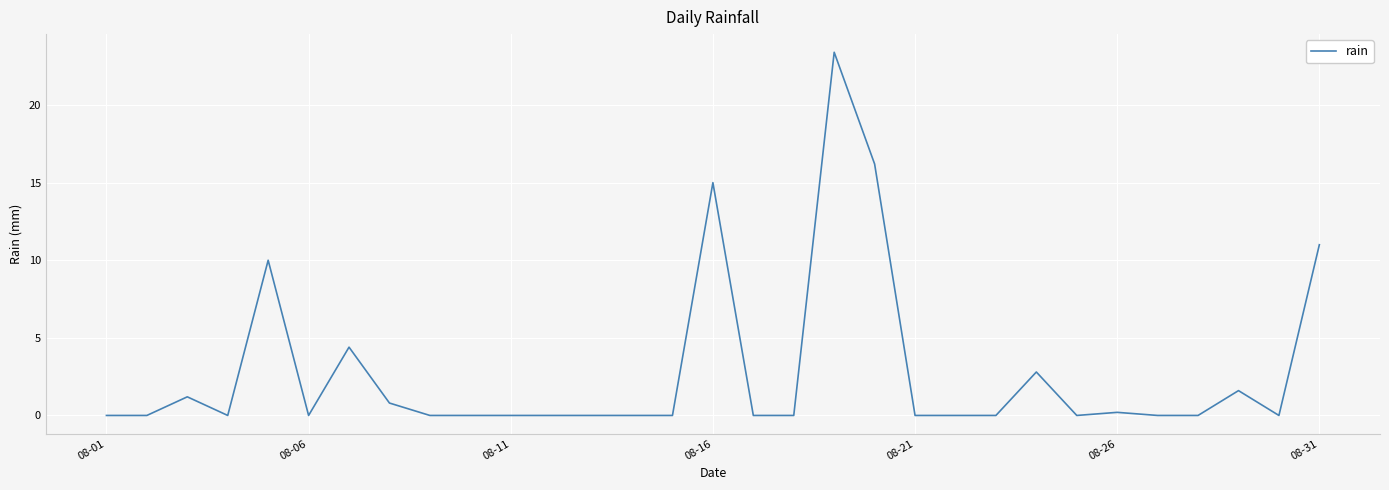

What is the greatest value displayed?

23.4